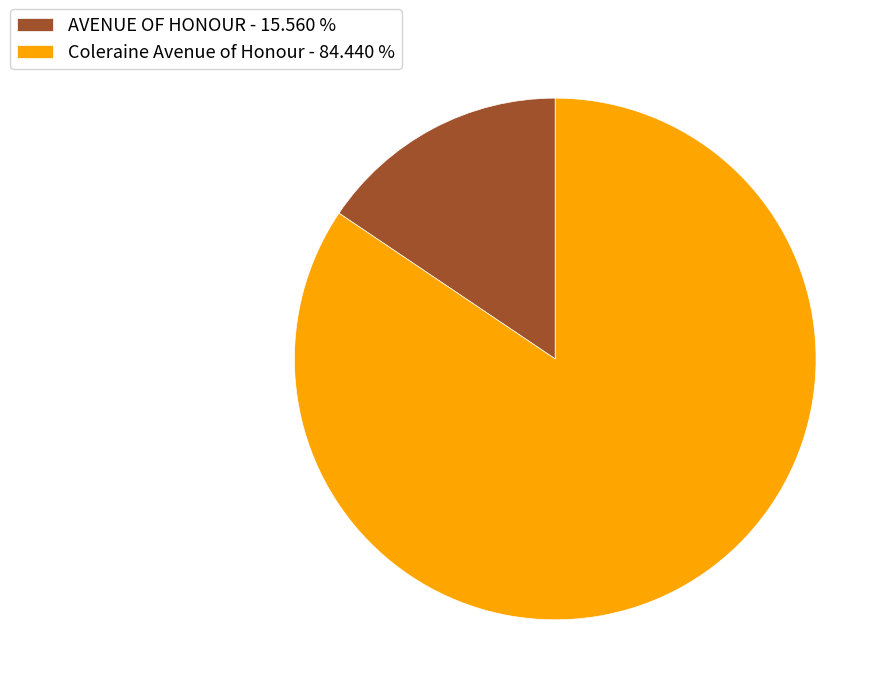

Is the sum of AVENUE OF HONOUR - 15.560 % and Coleraine Avenue of Honour - 84.440 % greater than half?

Yes